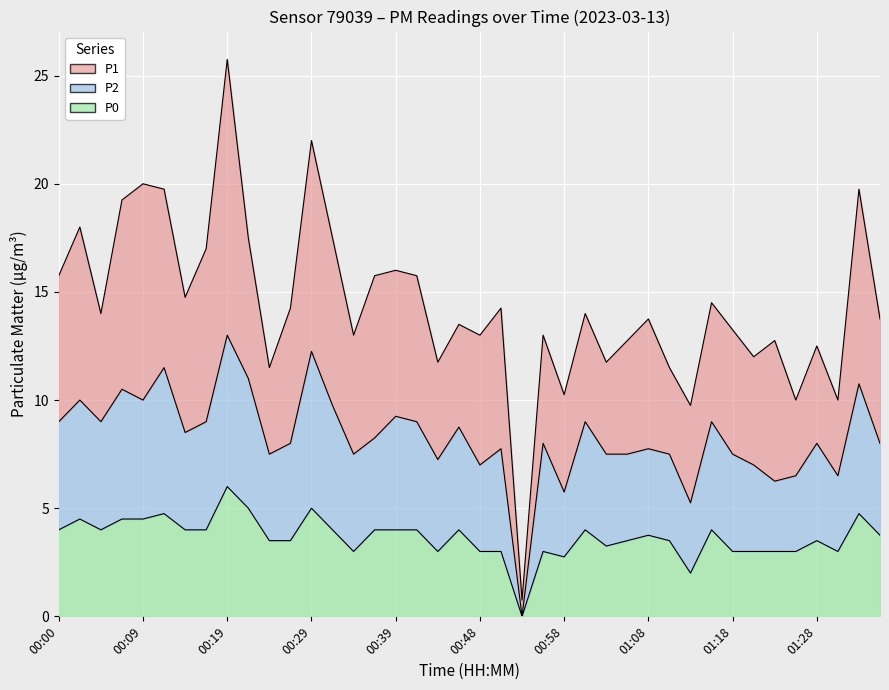

What is the approximate value of P0 at 00:48?

3.0